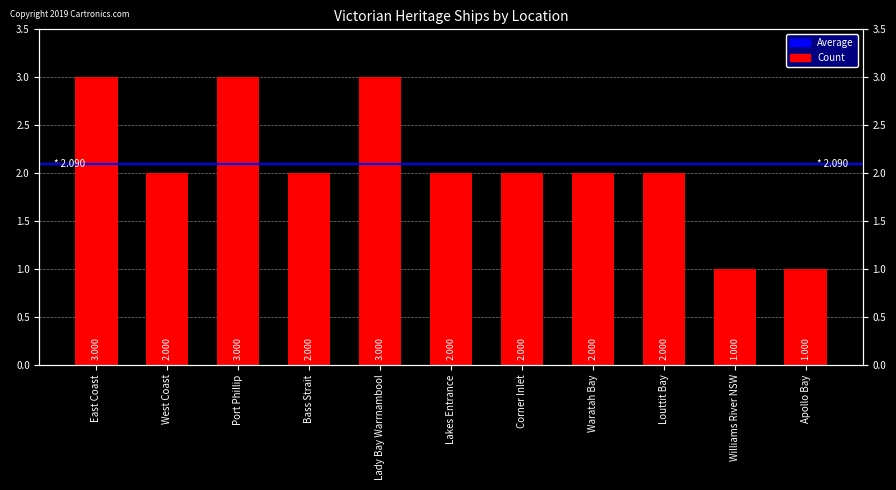

What is the label of the 3rd bar from the left?

Port Phillip